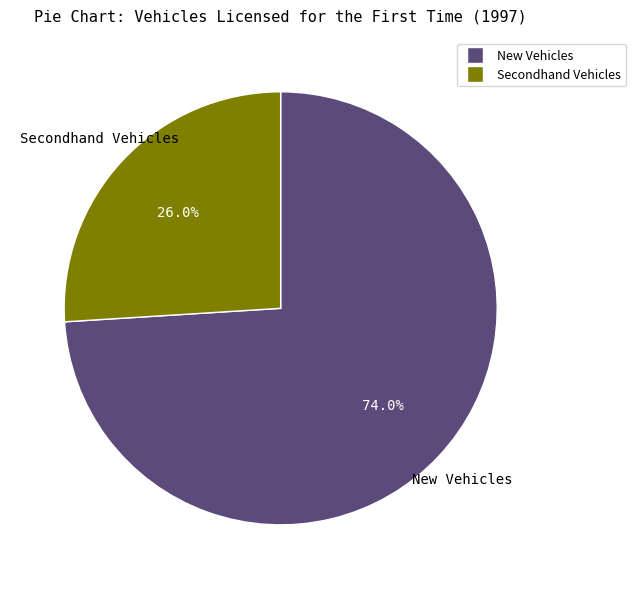

Is there a majority slice in this chart?

Yes